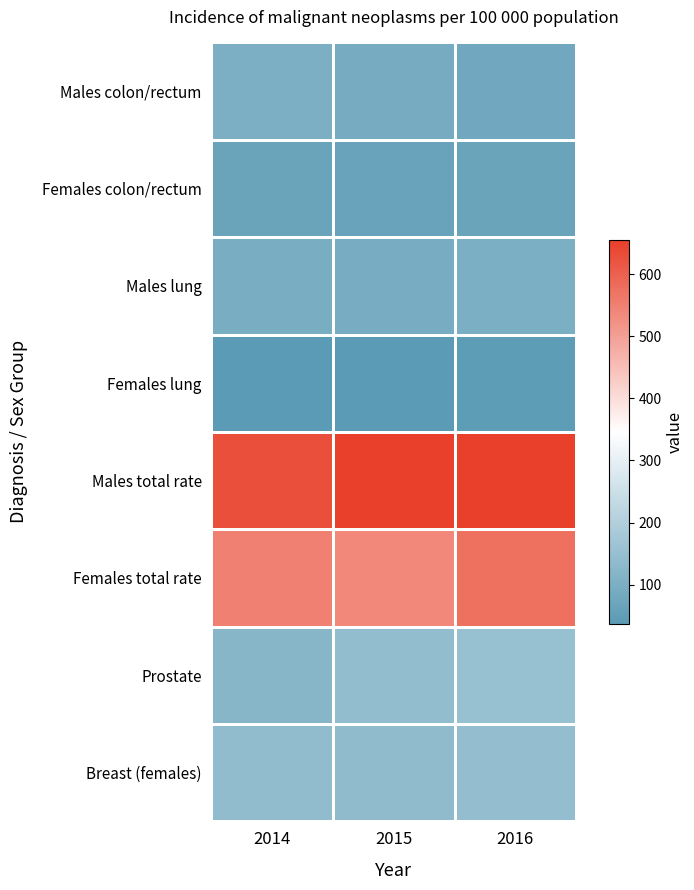

What is the total value across all series at 2014?

1735.3